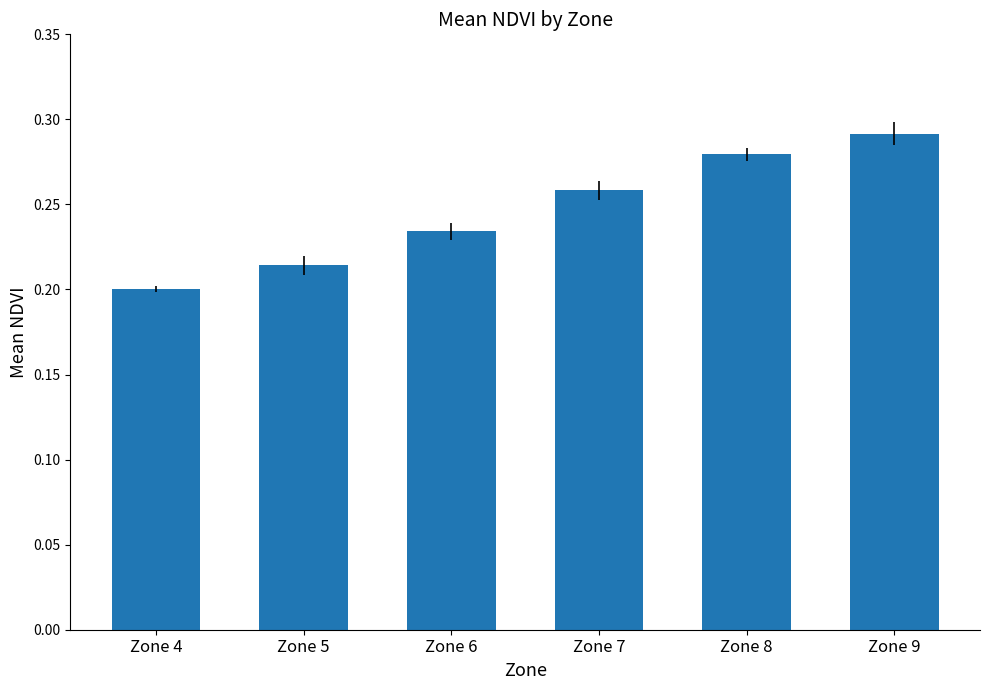

The chart shows a value of 0.2 at Zone 6. True or false?

True